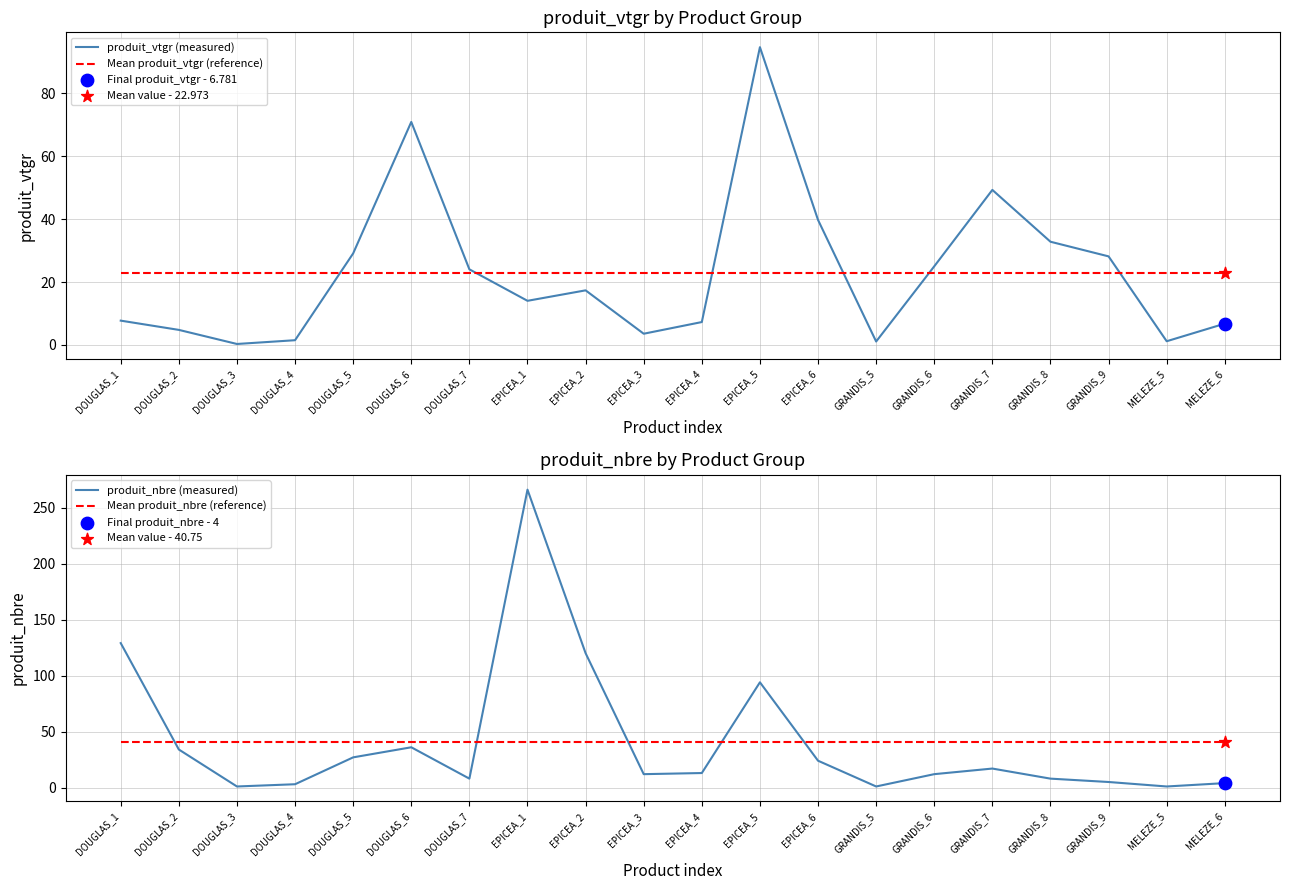

What are all the series names shown in the legend?

produit_vtgr (measured), Mean produit_vtgr (reference), produit_nbre (measured), Mean produit_nbre (reference)